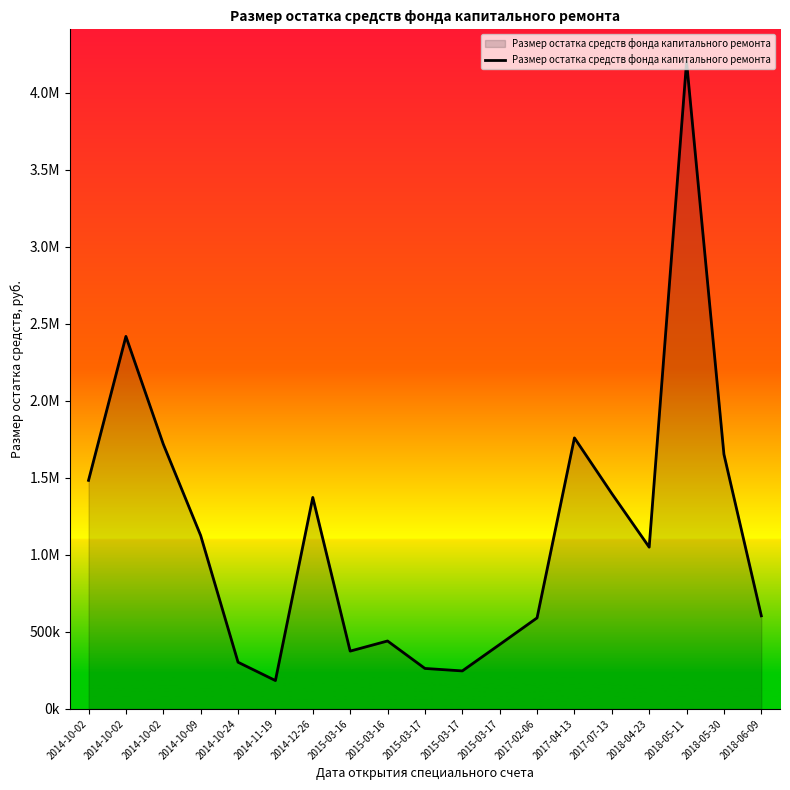

Which label corresponds to the smallest value in the chart?

2014-11-19